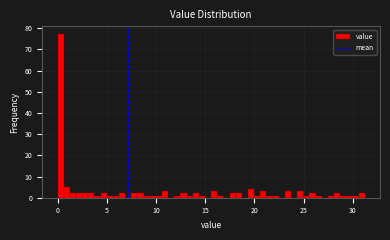

Read against the x-axis, roughly where is the centre of the tallest bar?

0.5